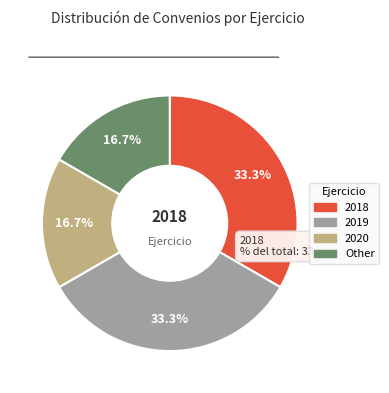

To the nearest percent, what is the difference between the largest and smallest slice percentages?

17%